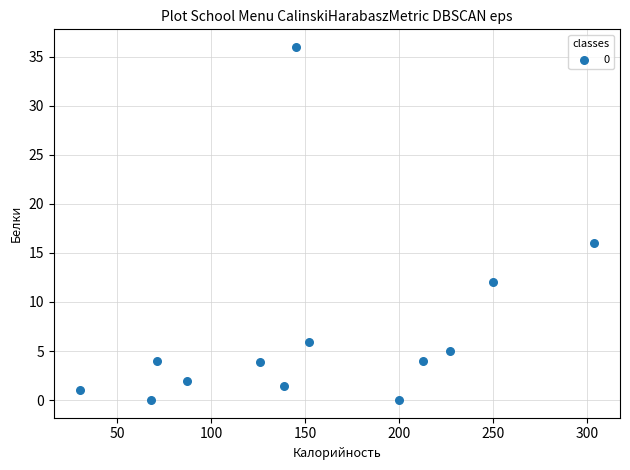

What Y value in the scatter plot is closest to 18?

16.0